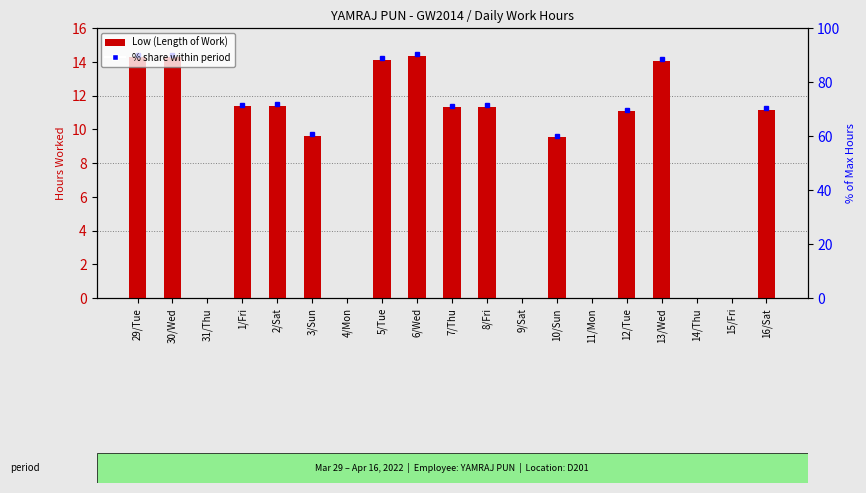

Reading right to left, what are all the values shown in this chart?

11.2	0.0	0.0	14.1	11.1	0.0	9.5	0.0	11.3	11.3	14.3	14.1	0.0	9.6	11.4	11.4	0.0	14.3	14.3